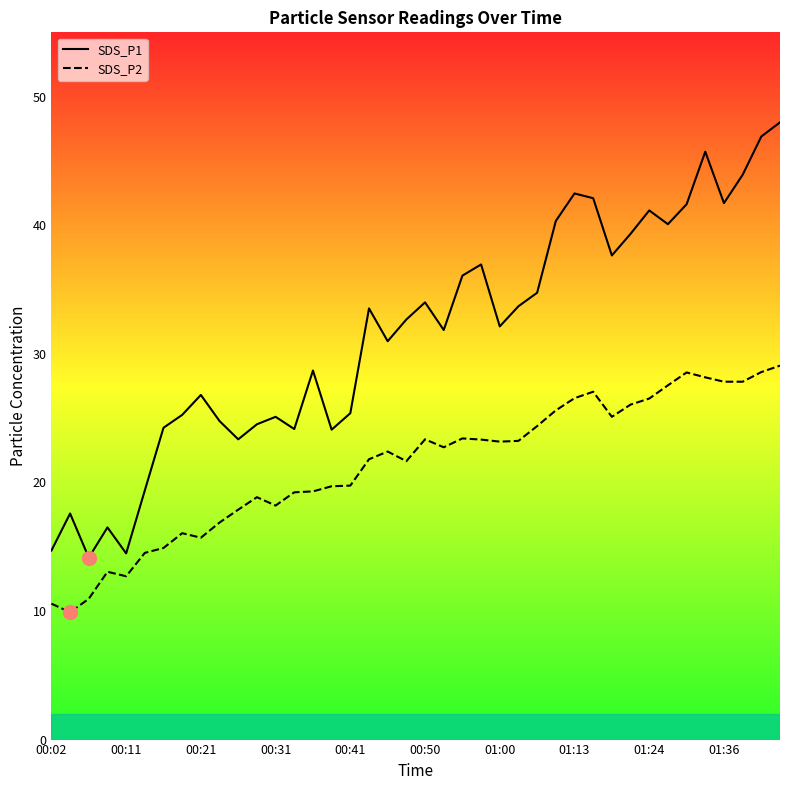

Reading right to left, extract all data points from this chart.

SDS_P1: 48.0	46.9	43.9	41.7	45.7	41.6	40.1	41.1	39.3	37.6	42.1	42.5	40.3	34.8	33.7	32.1	37.0	36.1	31.9	34.0	32.7	31.0	33.5	25.4	24.1	28.7	24.1	25.1	24.5	23.4	24.8	26.8	25.2	24.2	19.4	14.5	16.5	14.2	17.6	14.7
SDS_P2: 29.1	28.6	27.8	27.8	28.2	28.6	27.6	26.5	26.1	25.1	27.1	26.6	25.6	24.4	23.2	23.2	23.3	23.4	22.7	23.4	21.6	22.4	21.8	19.8	19.7	19.3	19.2	18.2	18.9	17.9	16.9	15.7	16.1	14.9	14.5	12.7	13.1	10.9	9.9	10.6